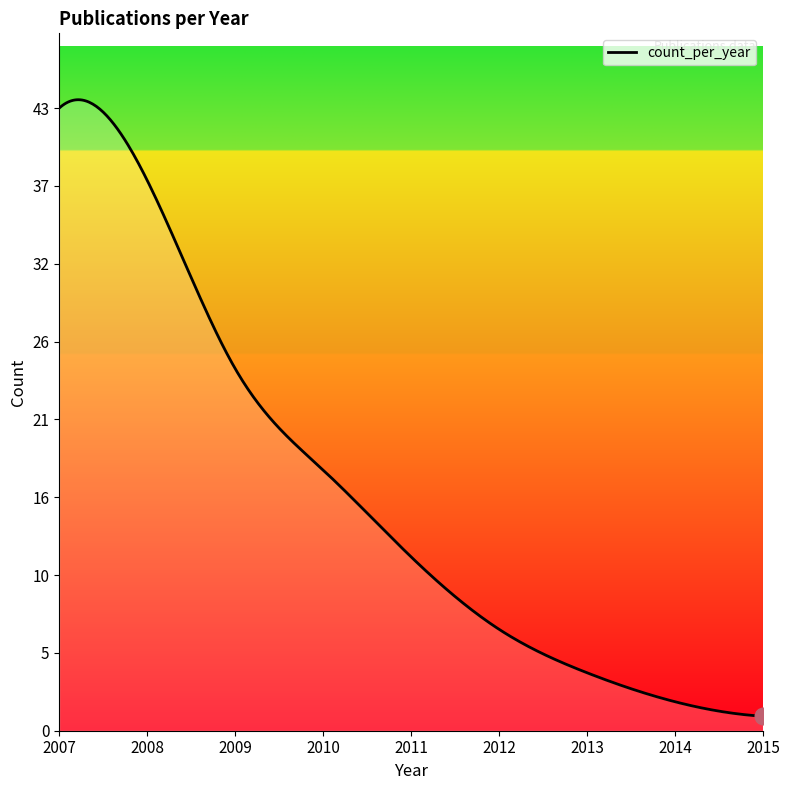

Does the chart display data point markers on the line(s)?

No